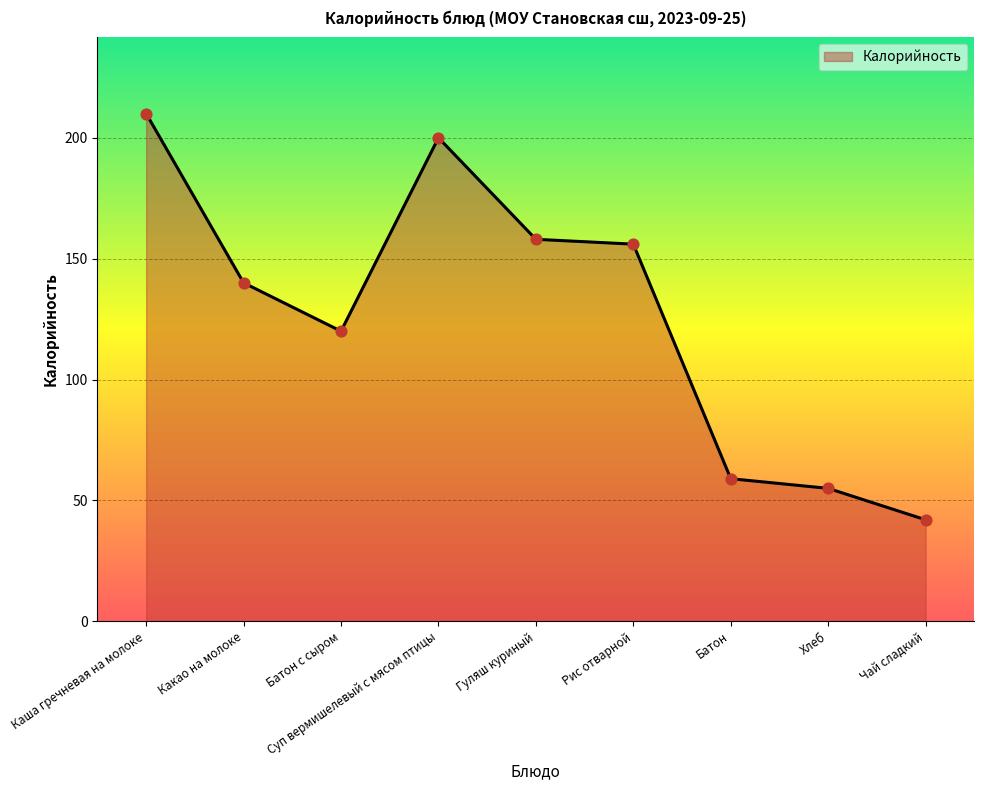

What is the change in value from Какао на молоке to Рис отварной?

+16